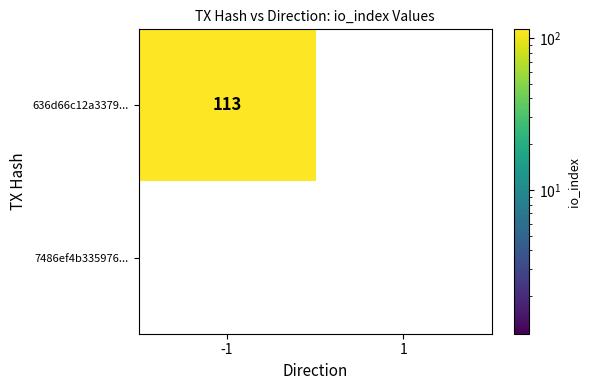

What is the total value across all series at -1?

113